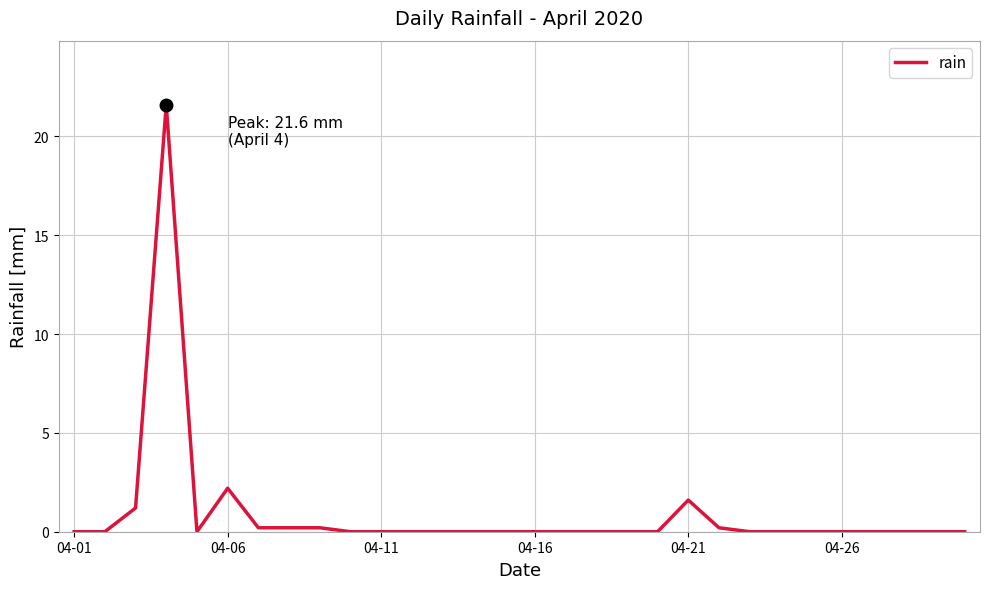

What is the difference between the second highest and minimum values?

2.2